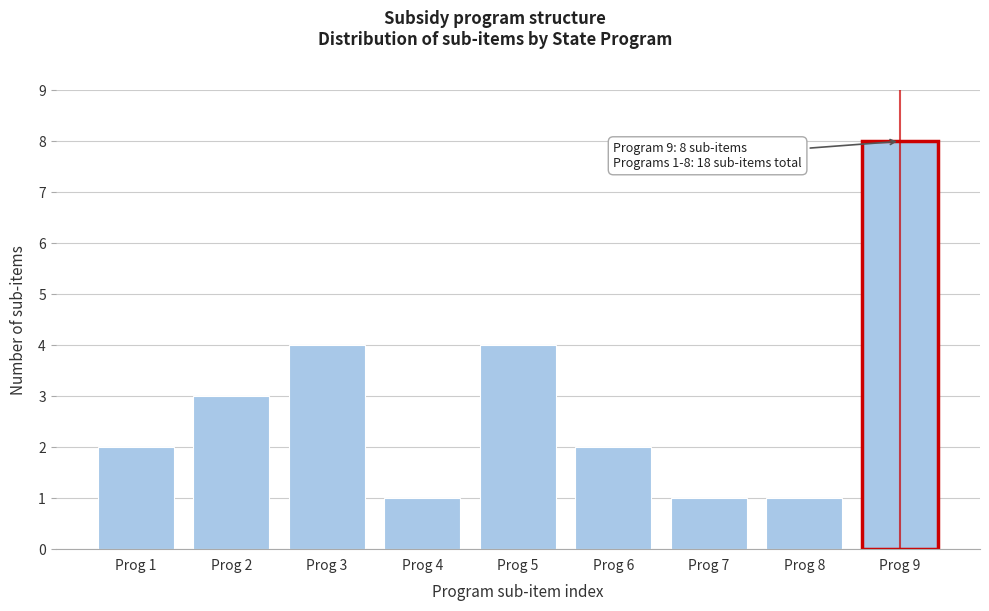

Reading left to right, list all the values displayed in this chart.

Prog 1=2	Prog 2=3	Prog 3=4	Prog 4=1	Prog 5=4	Prog 6=2	Prog 7=1	Prog 8=1	Prog 9=8